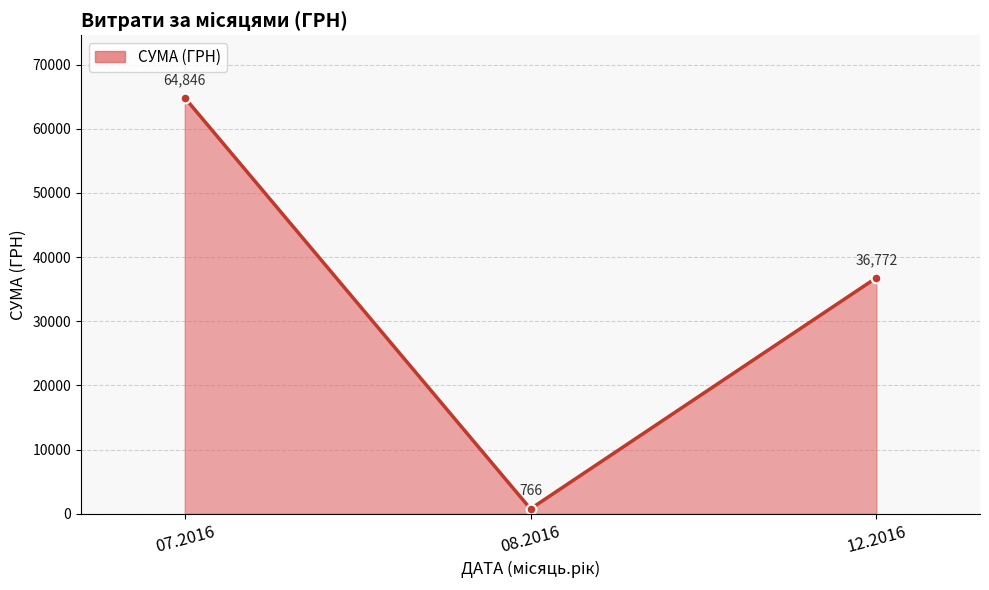

How many lines are shown in the chart?

1